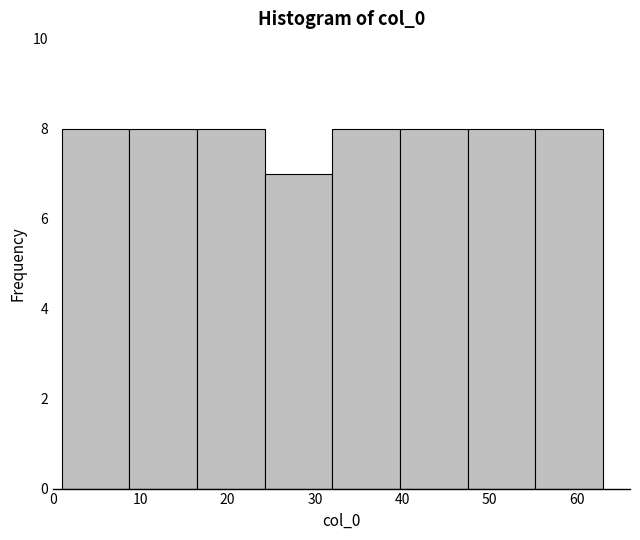

What is the height of the bar covering 9 to 17 on the x-axis? Neither the bar edges nor the heights are printed on the chart, so give them approximately, as read against the axes.

8